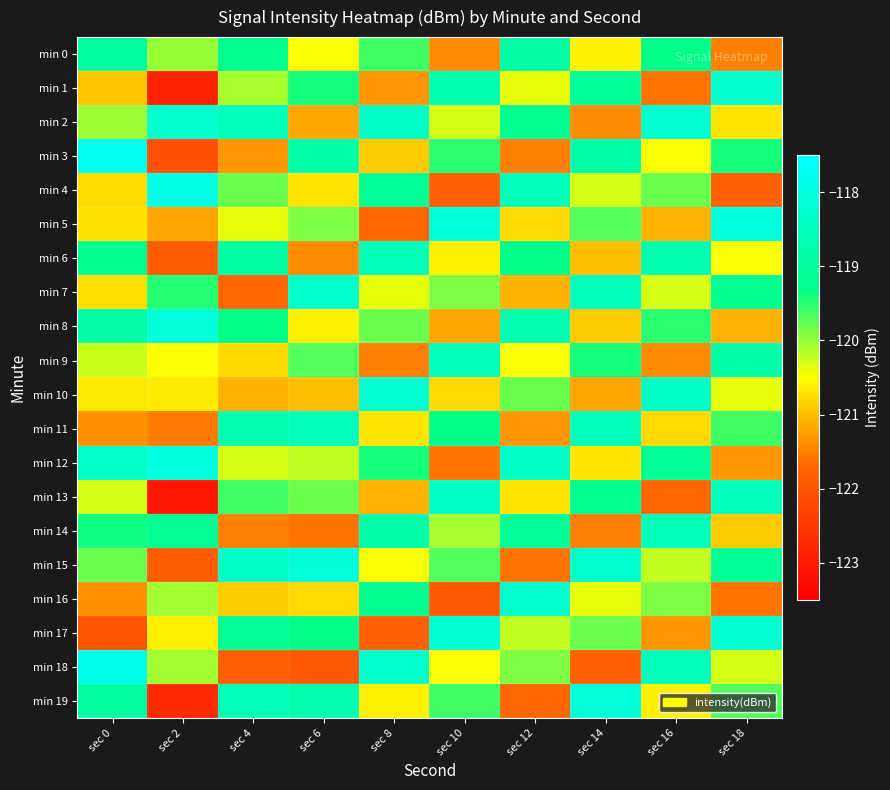

Reading left to right, list all the values displayed in this chart.

min 0: sec 0=-119.0	sec 2=-120.0	sec 4=-119.2	sec 6=-120.5	sec 8=-119.6	sec 10=-121.4	sec 12=-118.9	sec 14=-120.6	sec 16=-119.3	sec 18=-121.5
min 1: sec 0=-121.0	sec 2=-122.9	sec 4=-120.1	sec 6=-119.4	sec 8=-121.3	sec 10=-118.7	sec 12=-120.4	sec 14=-119.1	sec 16=-121.6	sec 18=-118.3
min 2: sec 0=-120.0	sec 2=-118.2	sec 4=-118.5	sec 6=-121.2	sec 8=-118.4	sec 10=-120.3	sec 12=-119.2	sec 14=-121.4	sec 16=-118.2	sec 18=-120.7
min 3: sec 0=-117.7	sec 2=-122.1	sec 4=-121.3	sec 6=-118.8	sec 8=-120.9	sec 10=-119.5	sec 12=-121.5	sec 14=-118.8	sec 16=-120.5	sec 18=-119.4
min 4: sec 0=-120.8	sec 2=-117.9	sec 4=-119.8	sec 6=-120.7	sec 8=-119.1	sec 10=-121.8	sec 12=-118.6	sec 14=-120.3	sec 16=-119.8	sec 18=-121.8
min 5: sec 0=-120.7	sec 2=-121.2	sec 4=-120.4	sec 6=-119.9	sec 8=-121.7	sec 10=-118.1	sec 12=-120.8	sec 14=-119.7	sec 16=-121.1	sec 18=-118.0
min 6: sec 0=-119.2	sec 2=-121.9	sec 4=-118.9	sec 6=-121.4	sec 8=-118.6	sec 10=-120.6	sec 12=-119.3	sec 14=-121.0	sec 16=-118.7	sec 18=-120.5
min 7: sec 0=-120.7	sec 2=-119.5	sec 4=-121.7	sec 6=-118.3	sec 8=-120.4	sec 10=-119.9	sec 12=-121.1	sec 14=-118.5	sec 16=-120.3	sec 18=-119.2
min 8: sec 0=-118.8	sec 2=-118.1	sec 4=-119.3	sec 6=-120.6	sec 8=-119.8	sec 10=-121.2	sec 12=-118.7	sec 14=-120.9	sec 16=-119.5	sec 18=-121.1
min 9: sec 0=-120.3	sec 2=-120.5	sec 4=-120.8	sec 6=-119.7	sec 8=-121.5	sec 10=-118.5	sec 12=-120.5	sec 14=-119.4	sec 16=-121.4	sec 18=-118.8
min 10: sec 0=-120.7	sec 2=-120.7	sec 4=-121.1	sec 6=-121.0	sec 8=-118.2	sec 10=-120.8	sec 12=-119.8	sec 14=-121.2	sec 16=-118.4	sec 18=-120.4
min 11: sec 0=-121.3	sec 2=-121.5	sec 4=-118.7	sec 6=-118.5	sec 8=-120.7	sec 10=-119.3	sec 12=-121.3	sec 14=-118.6	sec 16=-120.8	sec 18=-119.6
min 12: sec 0=-118.3	sec 2=-118.0	sec 4=-120.3	sec 6=-120.2	sec 8=-119.4	sec 10=-121.6	sec 12=-118.4	sec 14=-120.7	sec 16=-119.1	sec 18=-121.3
min 13: sec 0=-120.3	sec 2=-123.1	sec 4=-119.6	sec 6=-119.8	sec 8=-121.1	sec 10=-118.4	sec 12=-120.7	sec 14=-119.2	sec 16=-121.7	sec 18=-118.5
min 14: sec 0=-119.4	sec 2=-119.2	sec 4=-121.5	sec 6=-121.6	sec 8=-118.8	sec 10=-120.1	sec 12=-119.1	sec 14=-121.5	sec 16=-118.6	sec 18=-120.9
min 15: sec 0=-119.8	sec 2=-121.8	sec 4=-118.4	sec 6=-118.1	sec 8=-120.5	sec 10=-119.7	sec 12=-121.6	sec 14=-118.3	sec 16=-120.2	sec 18=-119.1
min 16: sec 0=-121.4	sec 2=-120.1	sec 4=-120.9	sec 6=-120.8	sec 8=-119.2	sec 10=-121.9	sec 12=-118.3	sec 14=-120.4	sec 16=-119.9	sec 18=-121.6
min 17: sec 0=-122.0	sec 2=-120.6	sec 4=-119.1	sec 6=-119.3	sec 8=-121.8	sec 10=-118.2	sec 12=-120.2	sec 14=-119.8	sec 16=-121.3	sec 18=-118.2
min 18: sec 0=-117.9	sec 2=-120.1	sec 4=-121.8	sec 6=-121.9	sec 8=-118.3	sec 10=-120.5	sec 12=-119.9	sec 14=-121.8	sec 16=-118.5	sec 18=-120.3
min 19: sec 0=-118.9	sec 2=-122.7	sec 4=-118.6	sec 6=-118.7	sec 8=-120.6	sec 10=-119.6	sec 12=-121.7	sec 14=-118.1	sec 16=-120.6	sec 18=-119.7